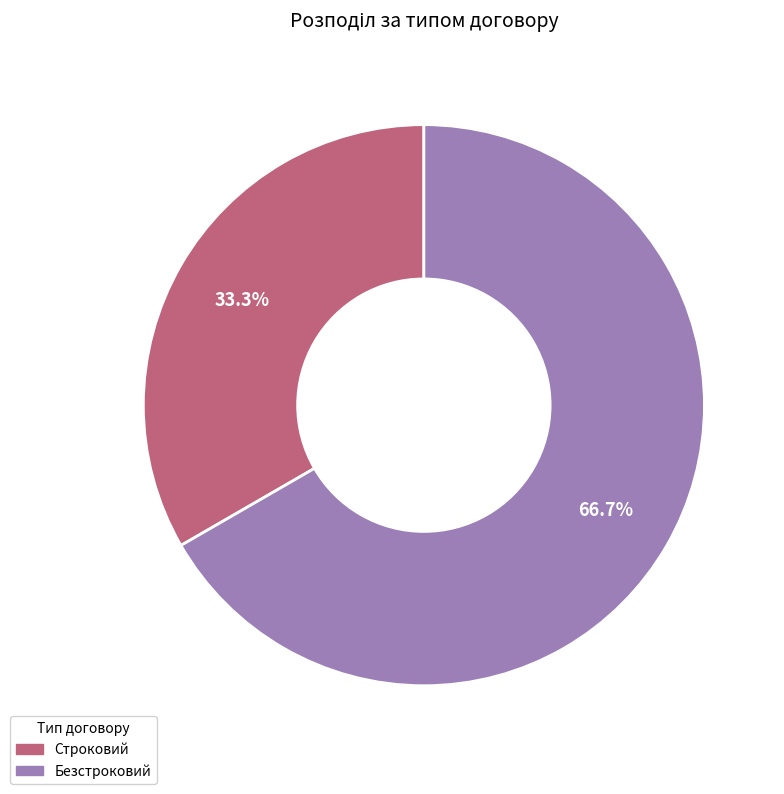

What percentage is the Строковий slice, to the nearest percent?

33%